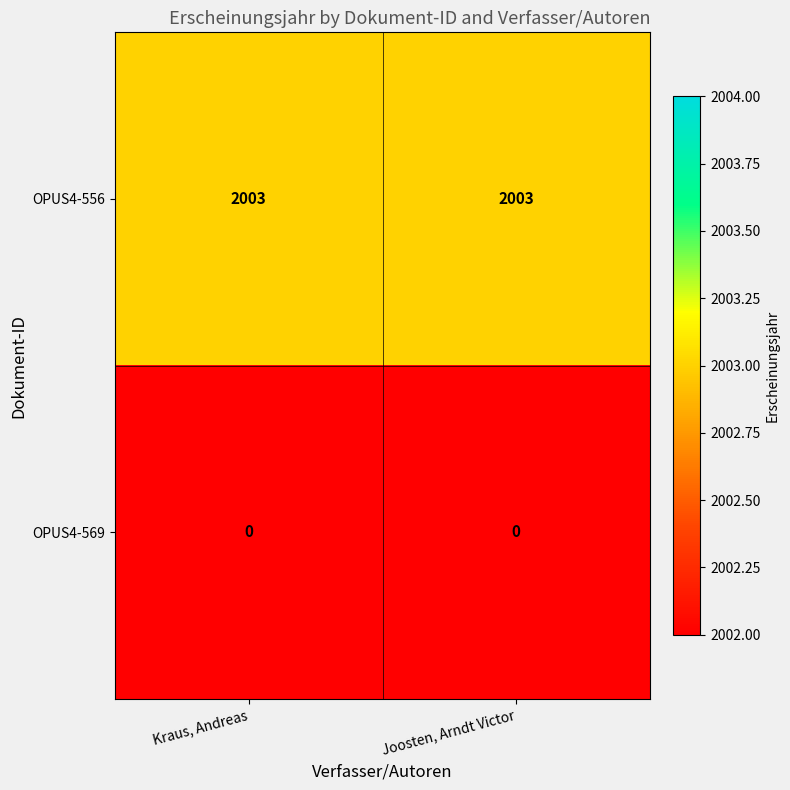

At Joosten, Arndt Victor, list the series in order from largest to smallest.

OPUS4-556, OPUS4-569